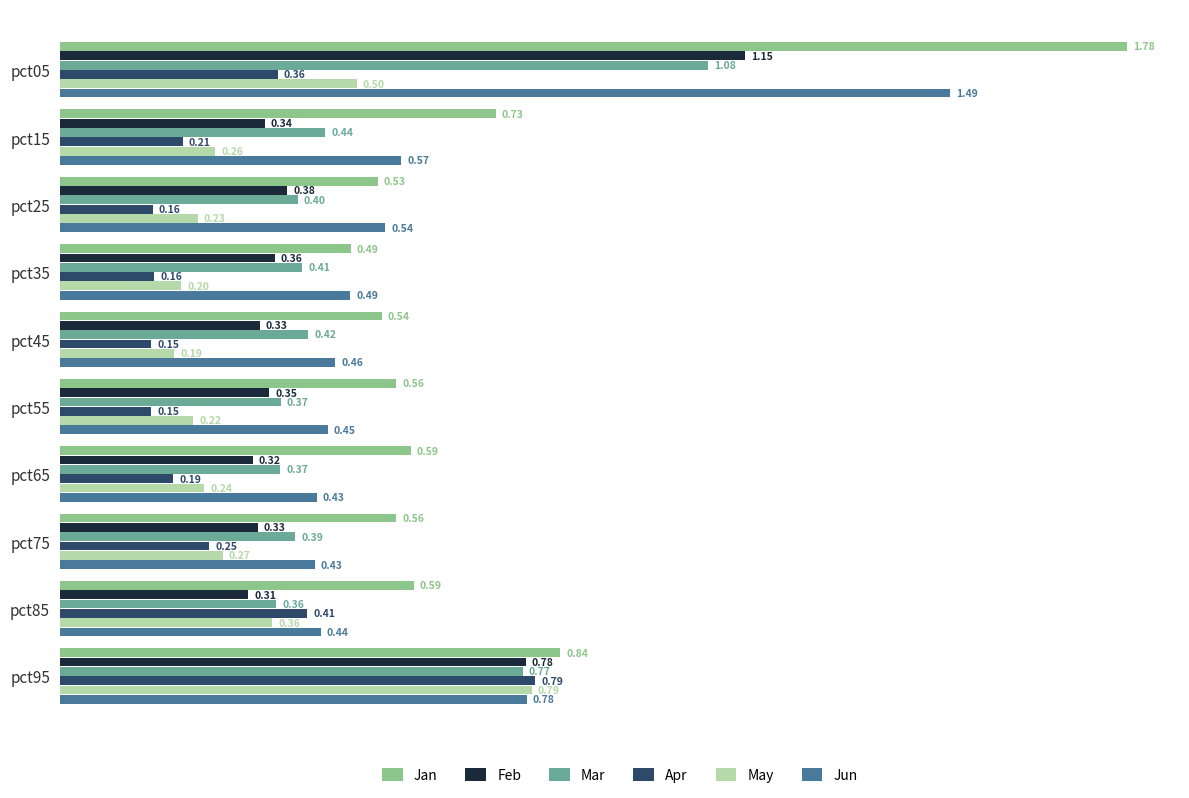

What is the sum of all Apr values?

2.8